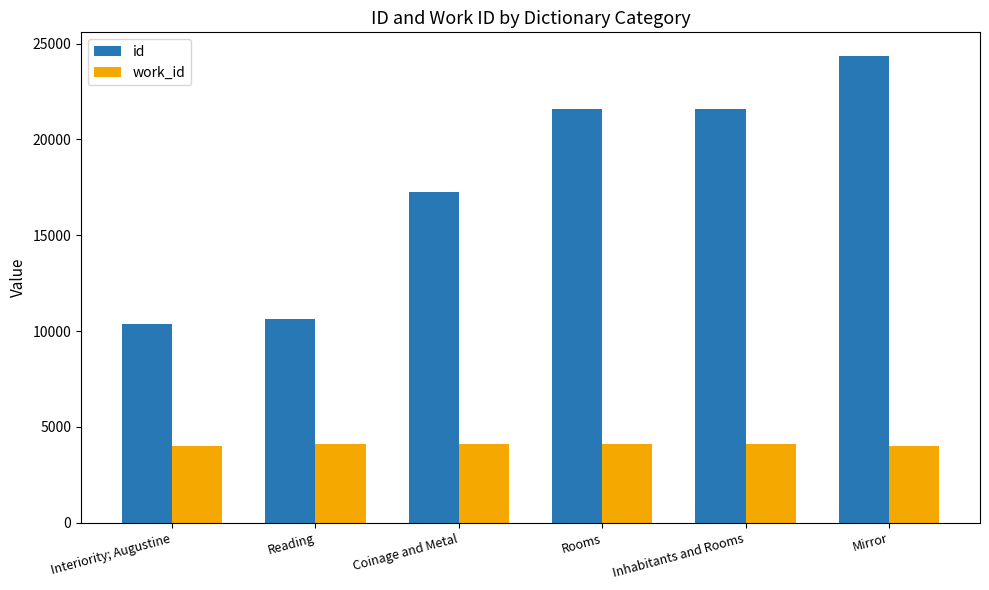

Is it true that id equals 29693 at Coinage and Metal?

False